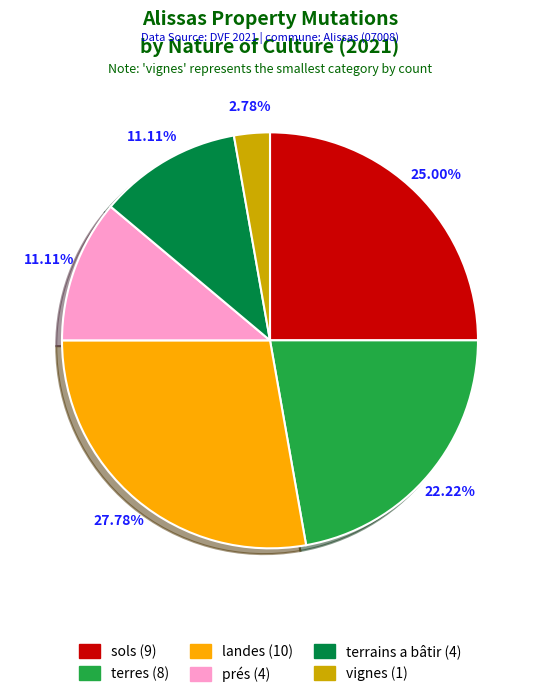

To the nearest percent, what is the difference between the largest and smallest slice percentages?

25%